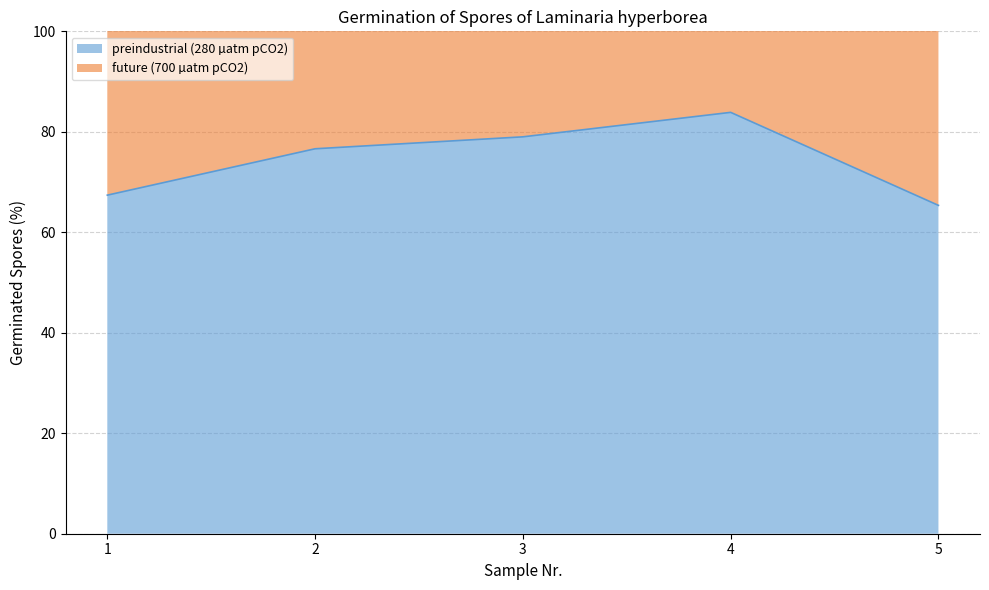

The value of preindustrial (280 µatm pCO2) at 1 is 17.3. True or false?

False